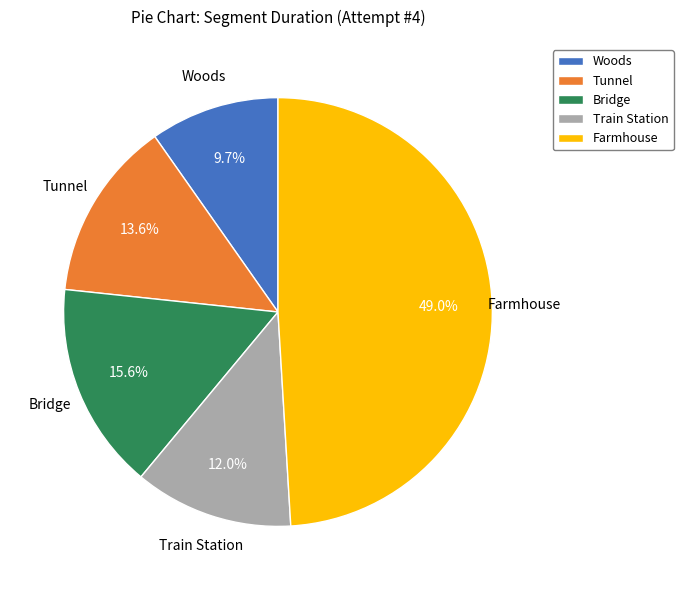

To the nearest percent, what is the difference between the Bridge and Woods slice percentages?

6%